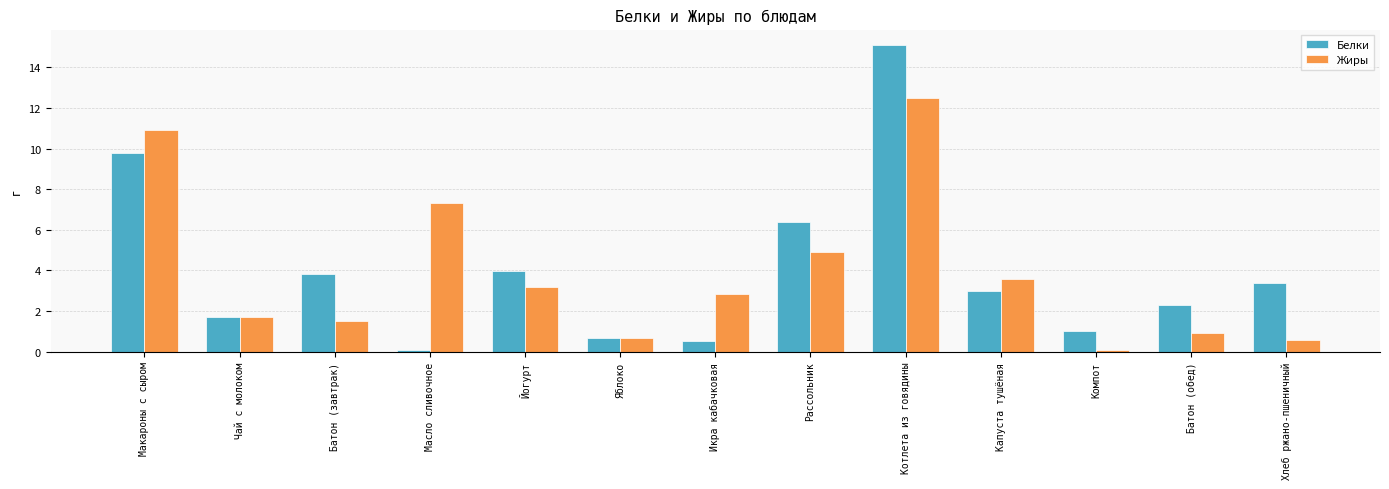

What is the total value across all series at Рассольник?

11.3